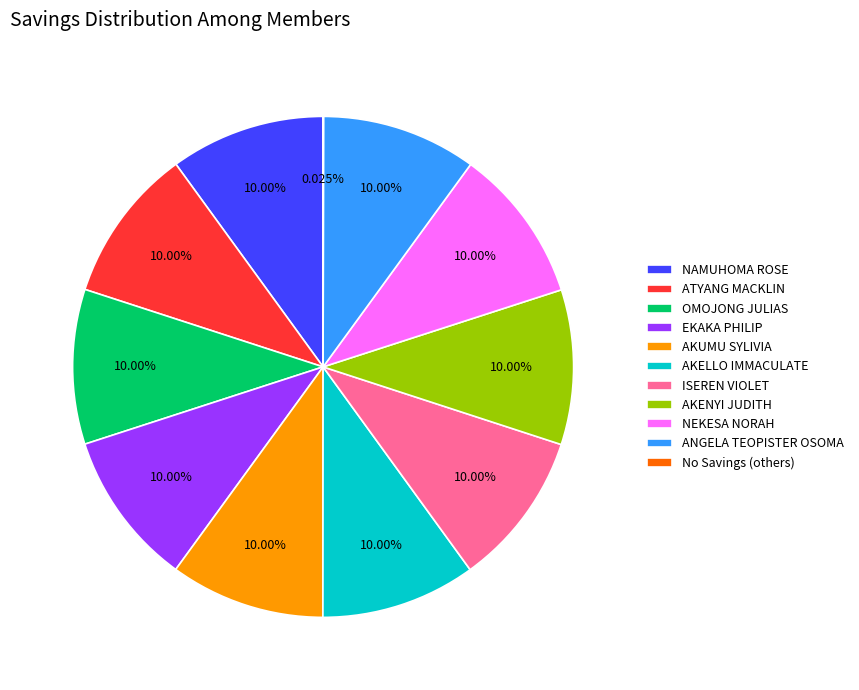

What is the ratio of the value at AKENYI JUDITH to the value at EKAKA PHILIP?

1.0